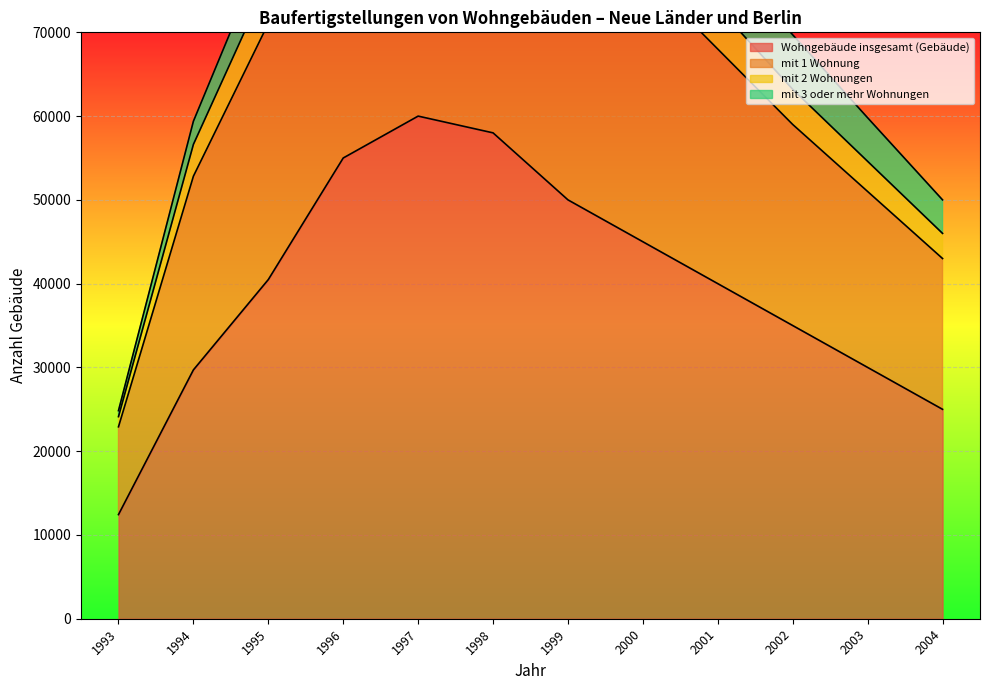

At which label does Wohngebäude insgesamt (Gebäude) reach its peak?

1997